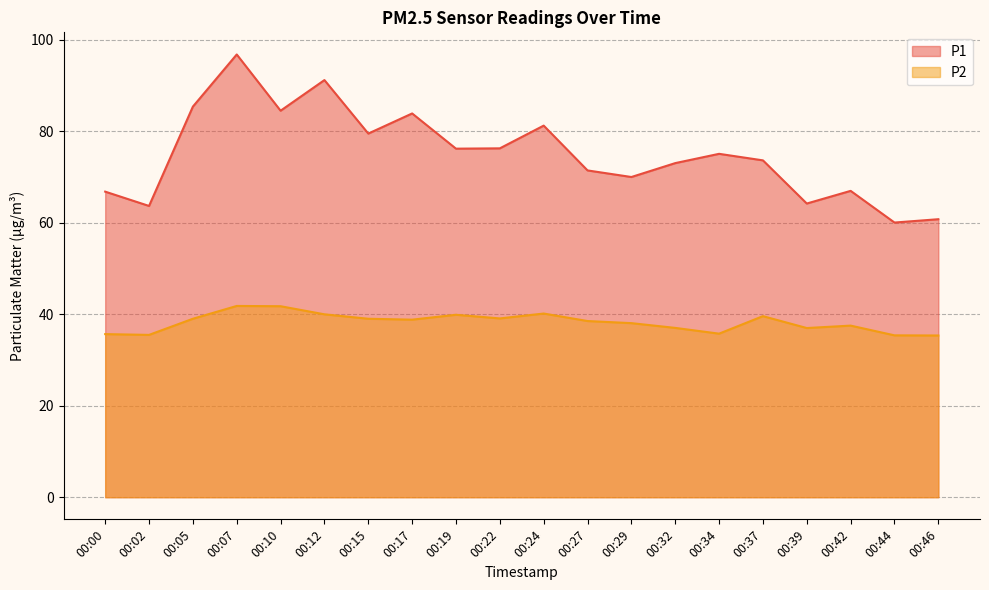

What is the value of the P2 point at the 17th from the left?

37.0